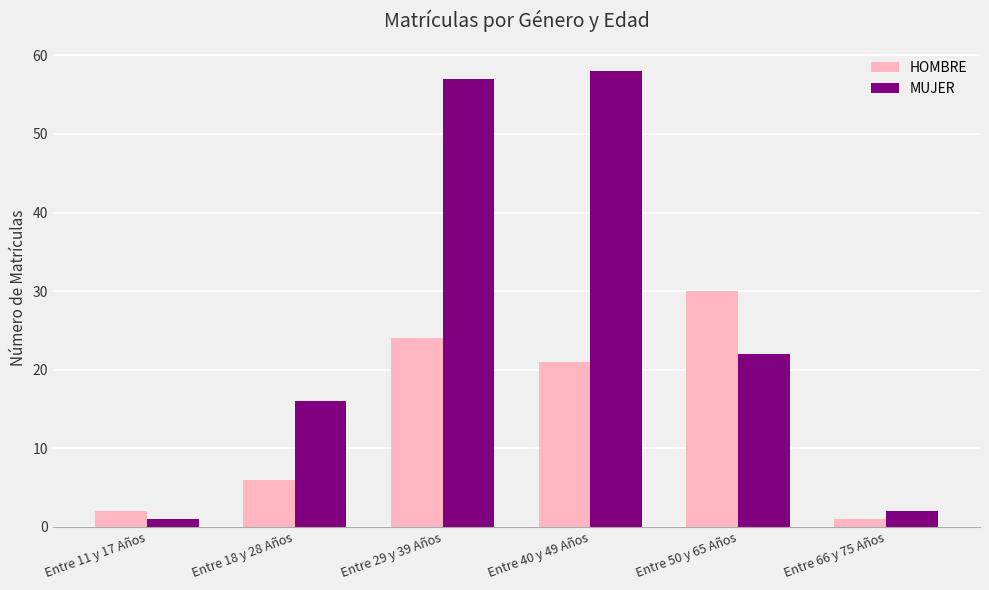

Where does the HOMBRE series first go above 21?

Entre 29 y 39 Años